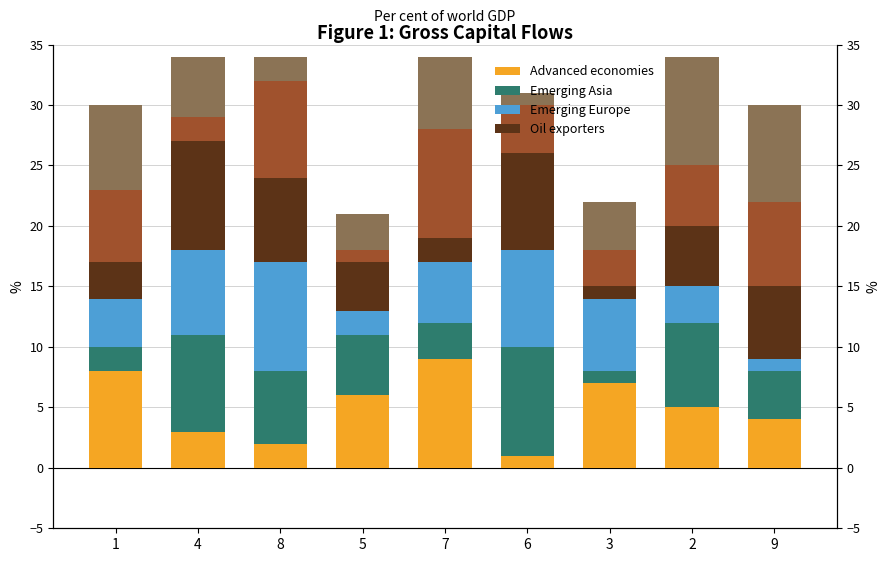

Reading left to right, extract all data points from this chart.

Advanced economies: 8	3	2	6	9	1	7	5	4
Emerging Asia: 2	8	6	5	3	9	1	7	4
Emerging Europe: 4	7	9	2	5	8	6	3	1
Oil exporters: 3	9	7	4	2	8	1	5	6
col_9: 6	2	8	1	9	4	3	5	7
col_3: 7	5	2	3	6	1	4	9	8